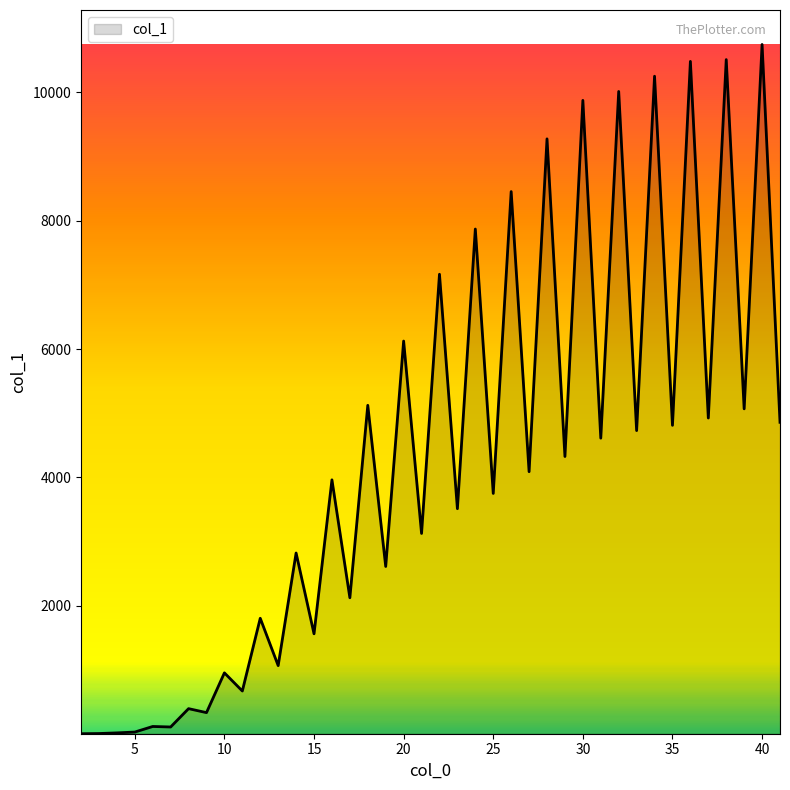

Does the chart have visible grid lines?

No